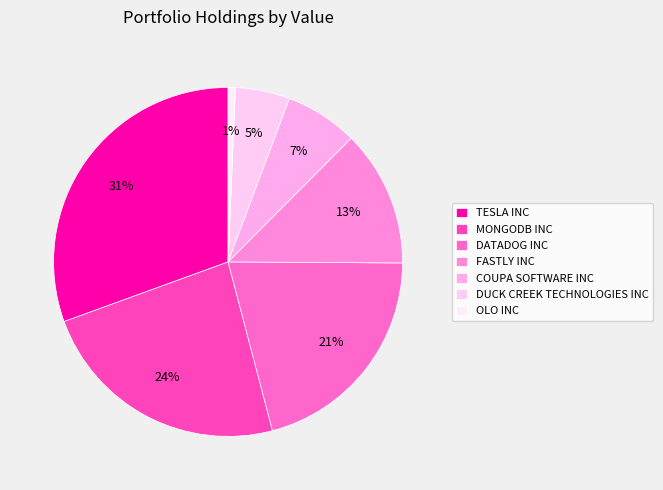

Is it true that TESLA INC is 17% of the pie?

False